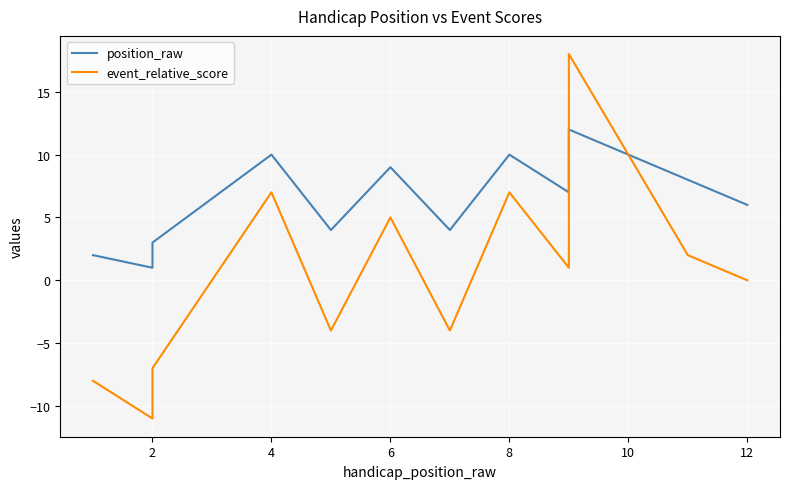

Which series has the widest spread of values?

event_relative_score